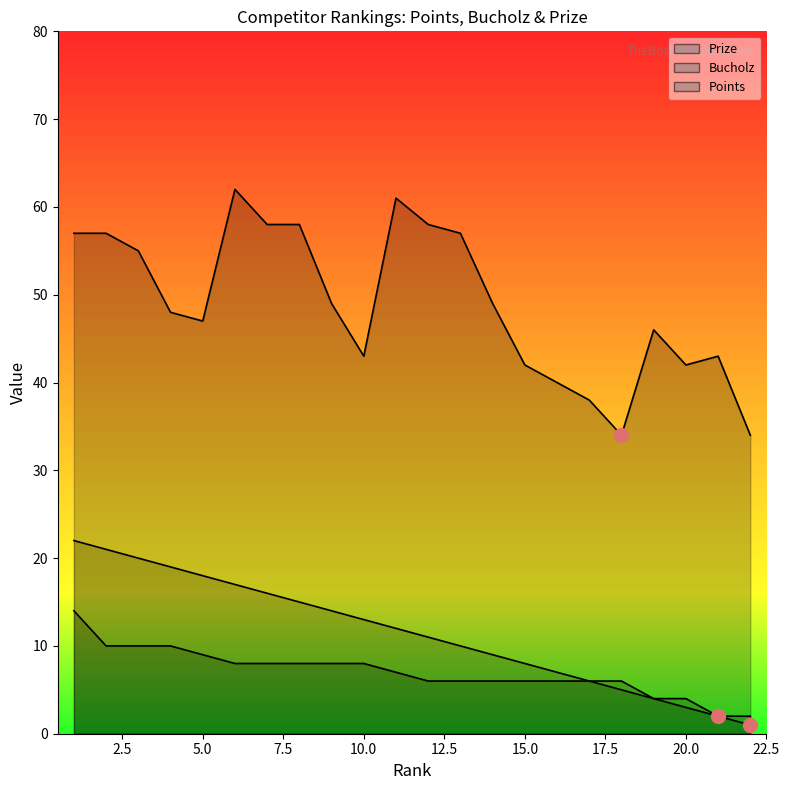

Reading left to right, transcribe all the data shown in this chart.

Prize: 22	21	20	19	18	17	16	15	14	13	12	11	10	9	8	7	6	5	4	3	2	1
Bucholz: 57	57	55	48	47	62	58	58	49	43	61	58	57	49	42	40	38	34	46	42	43	34
Points: 14	10	10	10	9	8	8	8	8	8	7	6	6	6	6	6	6	6	4	4	2	2